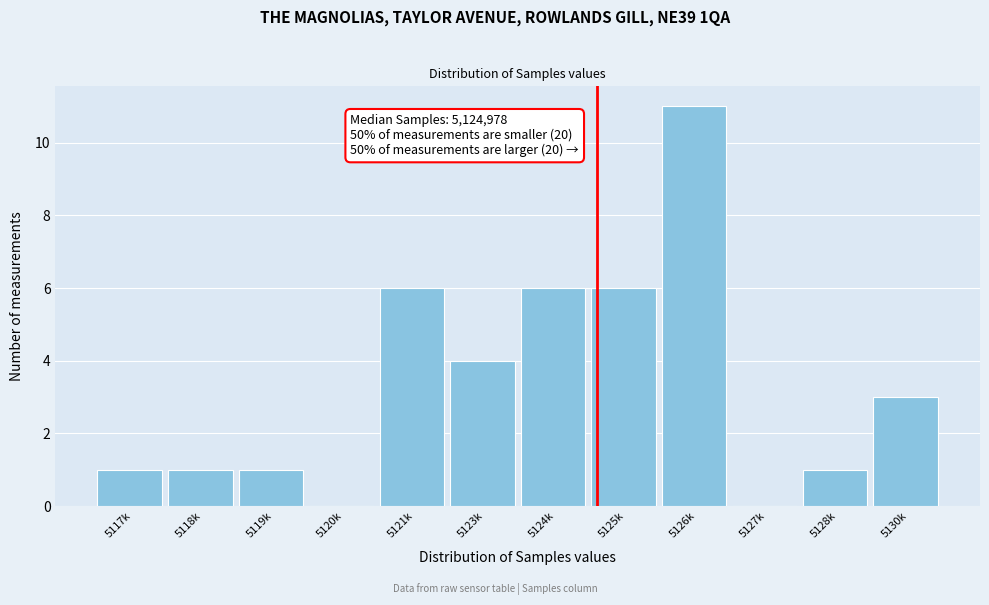

Reading left to right, list all the values displayed in this chart.

5117k=1	5118k=1	5119k=1	5120k=0	5121k=6	5123k=4	5124k=6	5125k=6	5126k=11	5127k=0	5128k=1	5130k=3